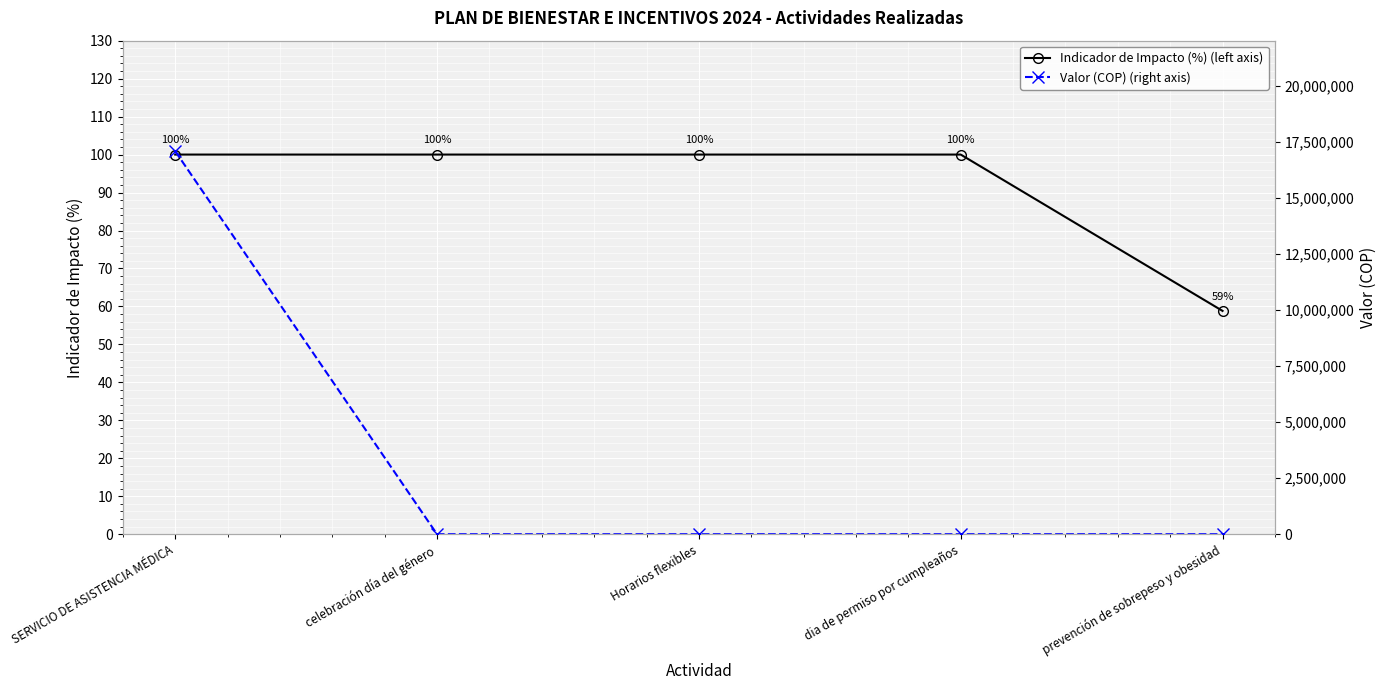

Reading left to right, what are all the values shown in this chart?

Indicador de Impacto (%) (left axis): 100.0	100.0	100.0	100.0	58.8
Valor (COP) (right axis): 17072937.0	0.0	0.0	0.0	0.0